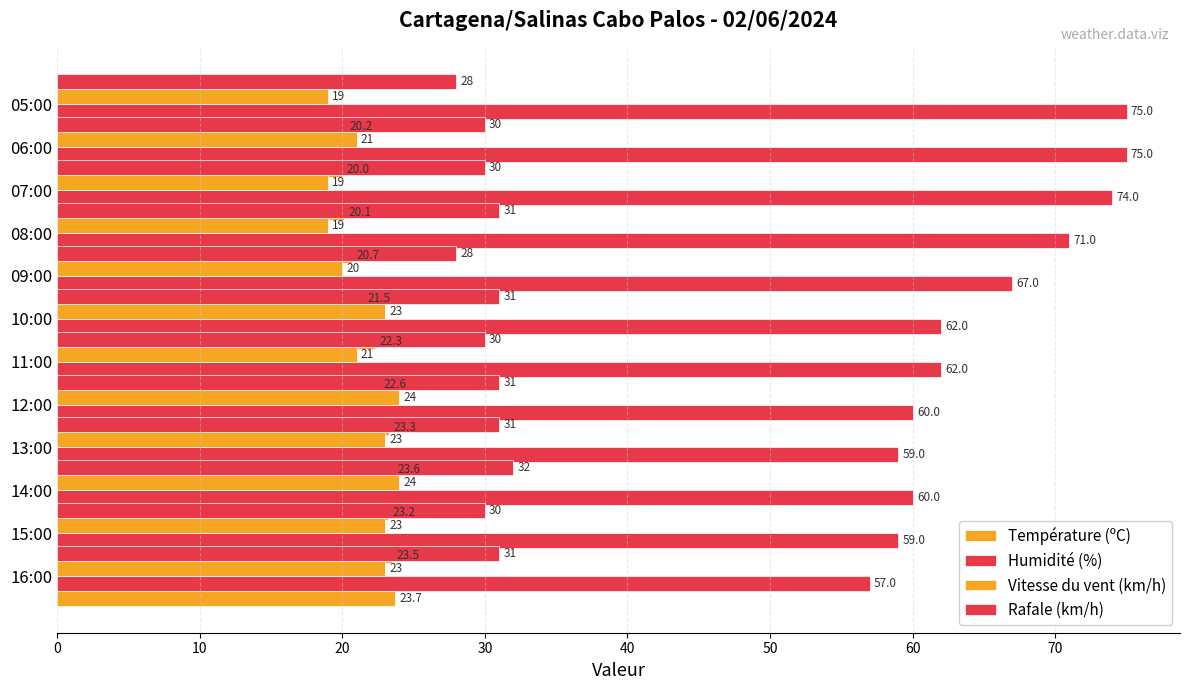

At how many categories does at least one series exceed 35?

12